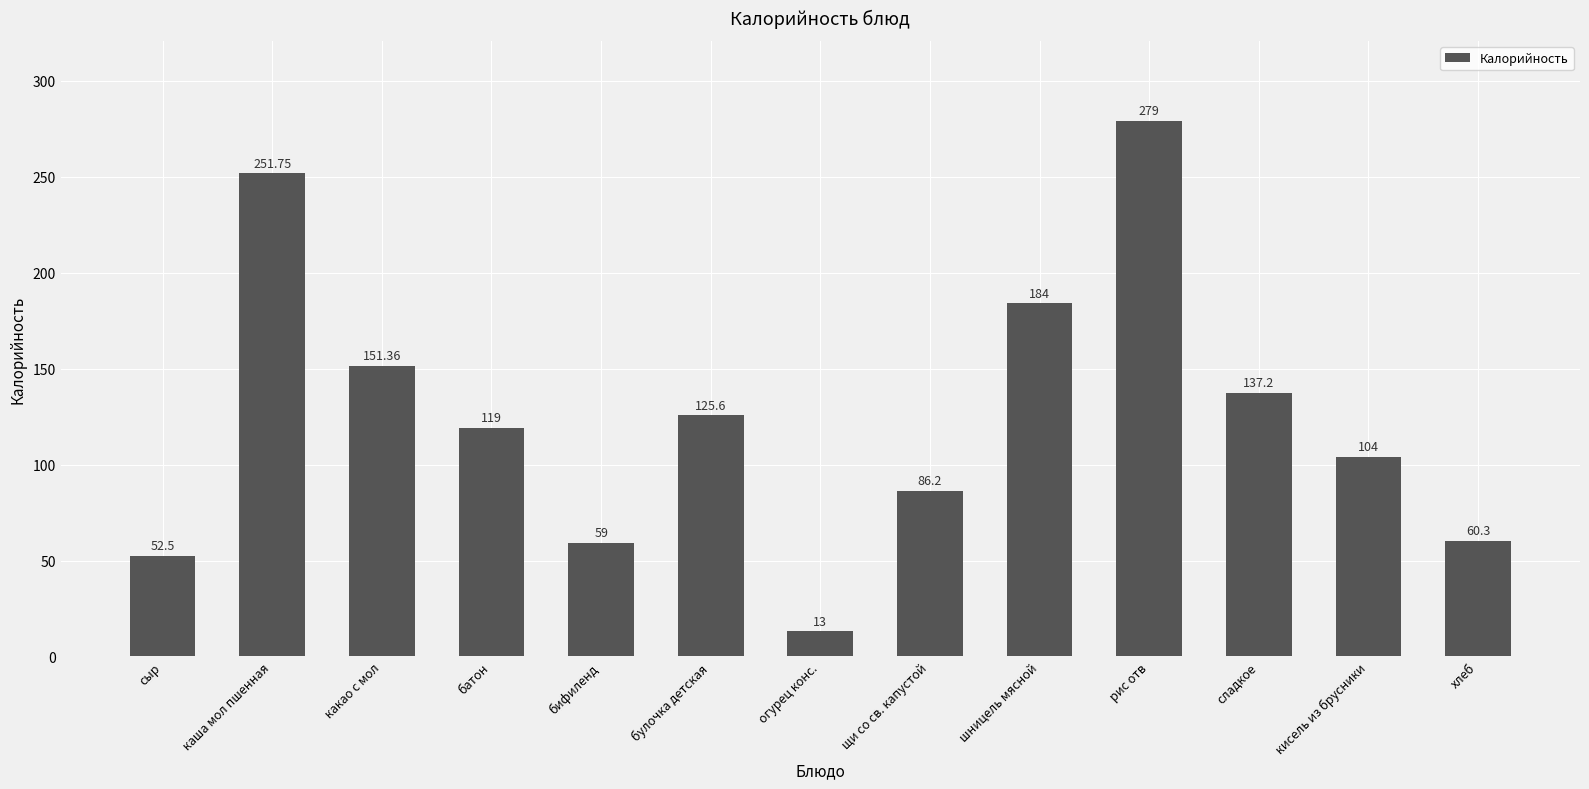

What is the smallest value displayed?

13.0